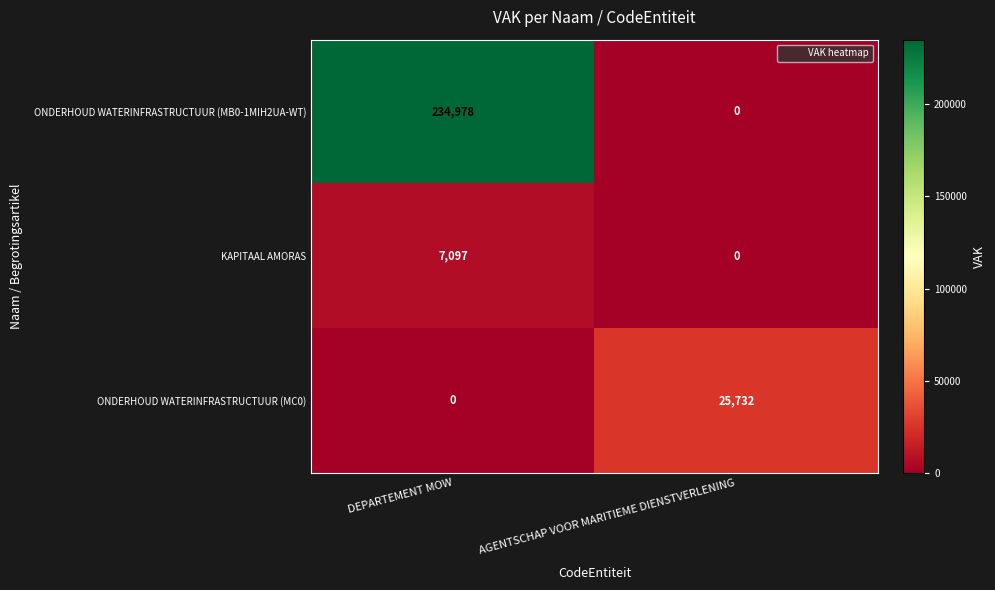

Reading left to right, transcribe all the data shown in this chart.

ONDERHOUD WATERINFRASTRUCTUUR (MB0-1MIH2UA-WT): 234978	0
KAPITAAL AMORAS: 7097	0
ONDERHOUD WATERINFRASTRUCTUUR (MC0): 0	25732